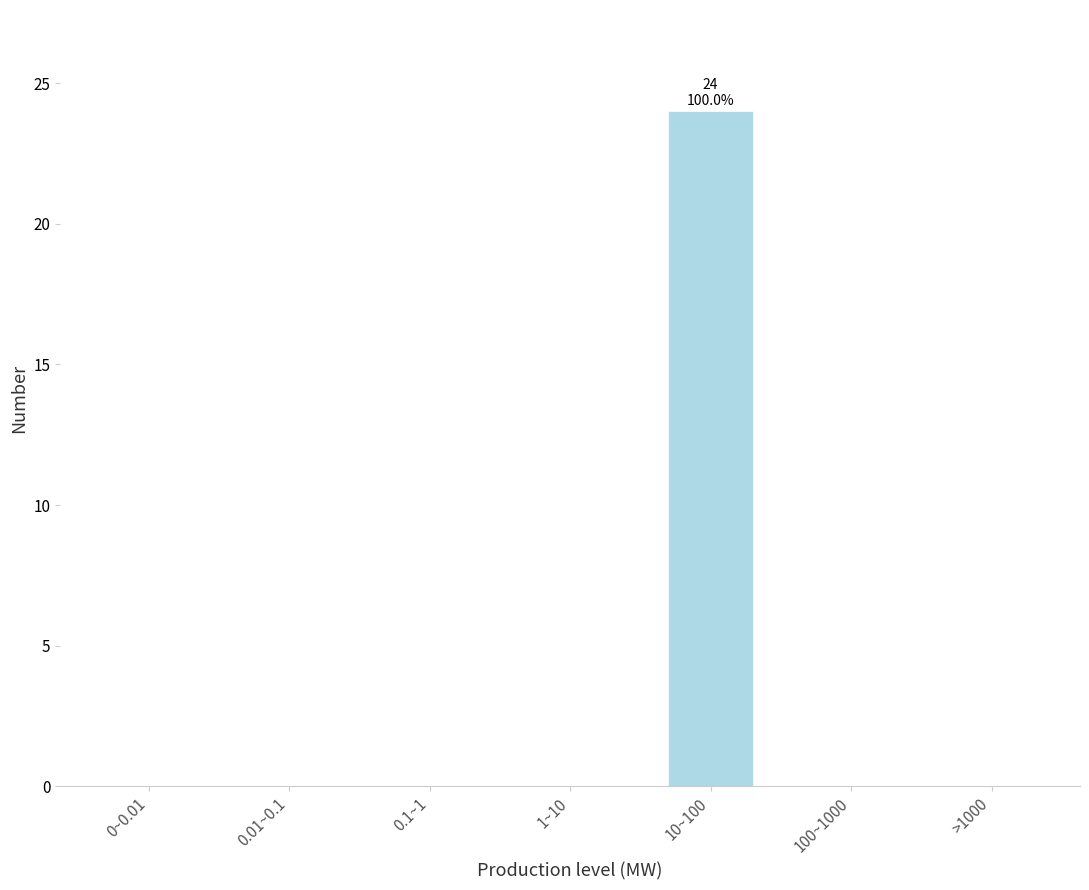

Reading right to left, what are all the values shown in this chart?

>1000=0	100~1000=0	10~100=24	1~10=0	0.1~1=0	0.01~0.1=0	0~0.01=0